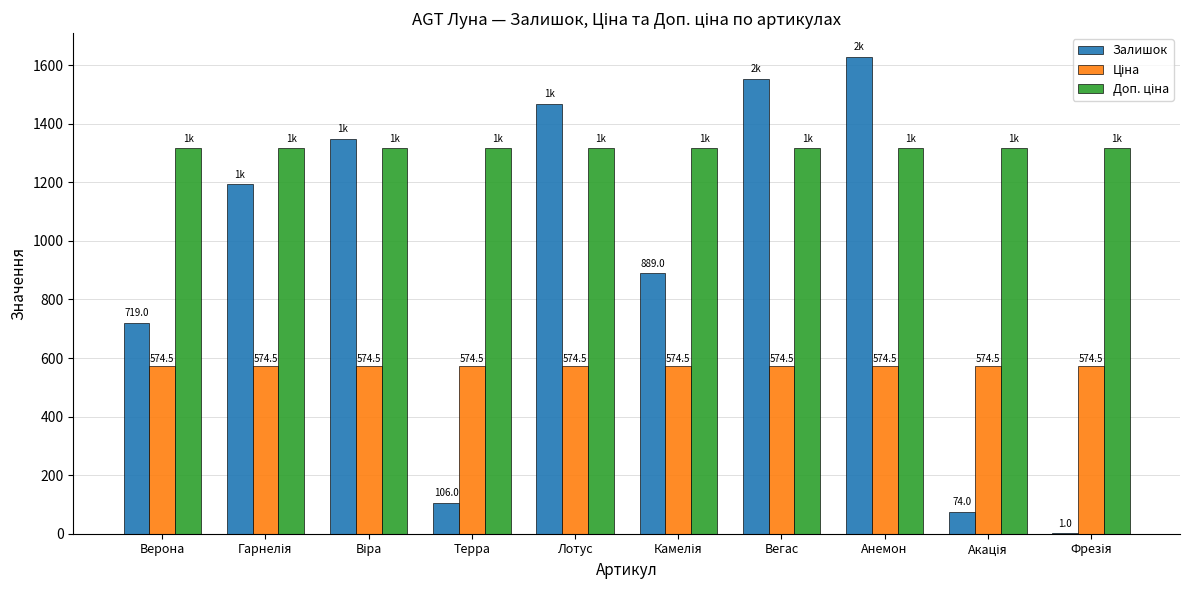

Is it true that Залишок equals 719.0 at Верона?

True